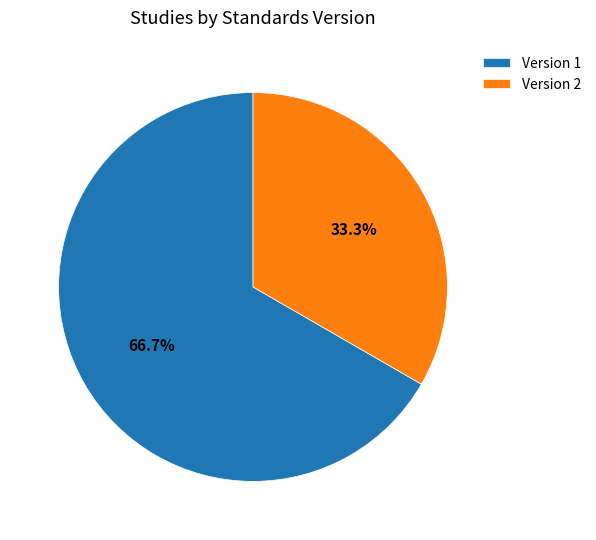

Which slice represents more than half of the pie?

Version 1